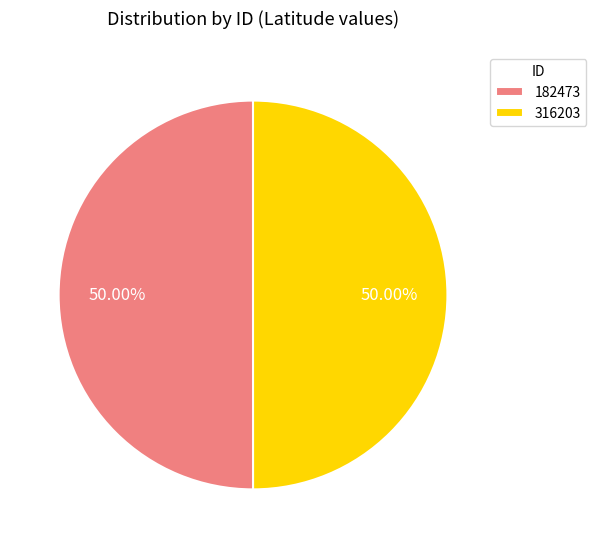

Approximately how many times larger is the value at 316203 compared to 182473?

1.0